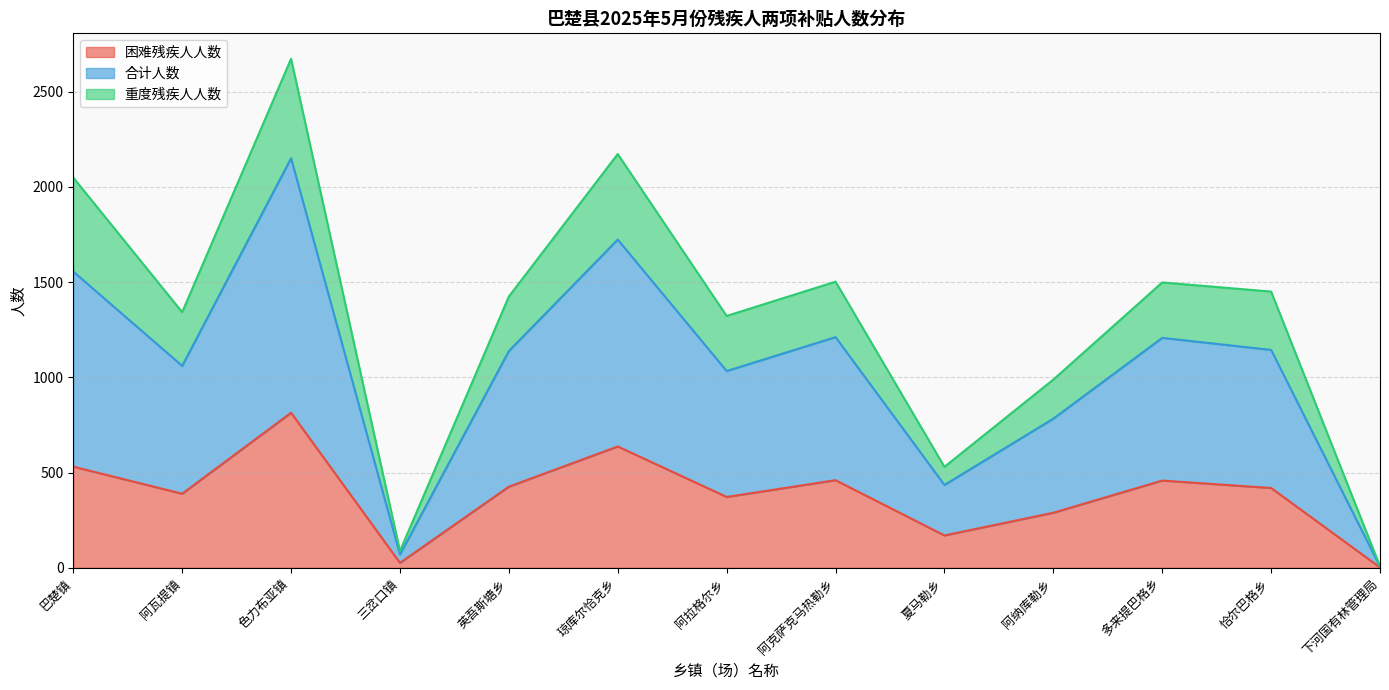

True or false: 困难残疾人人数 has more than 2 interior local peaks.

True